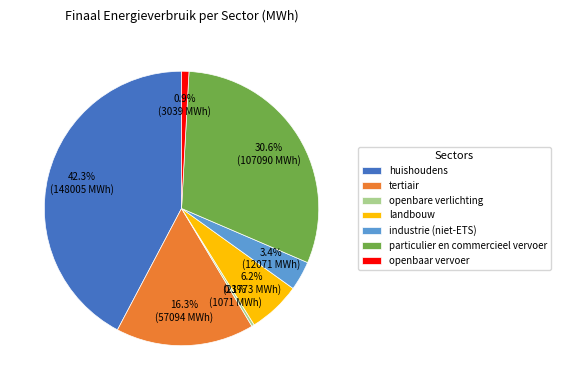

Which category has the smallest portion of the pie?

openbare verlichting